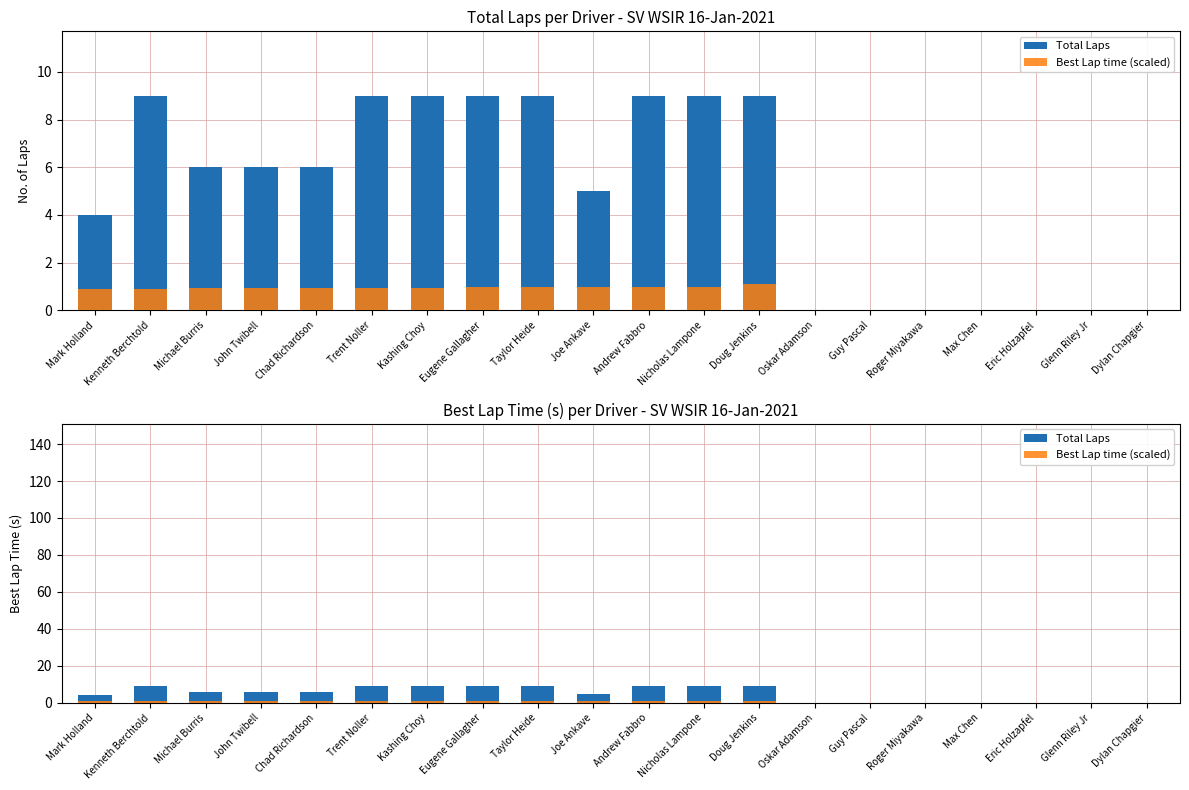

What is the sum of all Total Laps values?

99.0